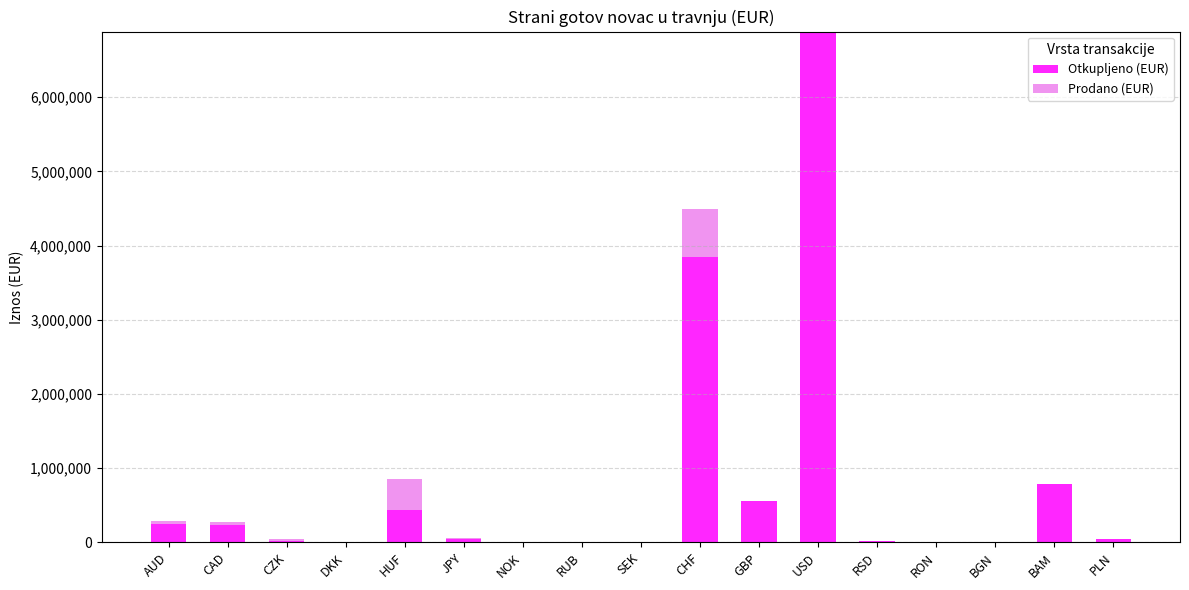

At which category is the sum across all series the highest?

USD